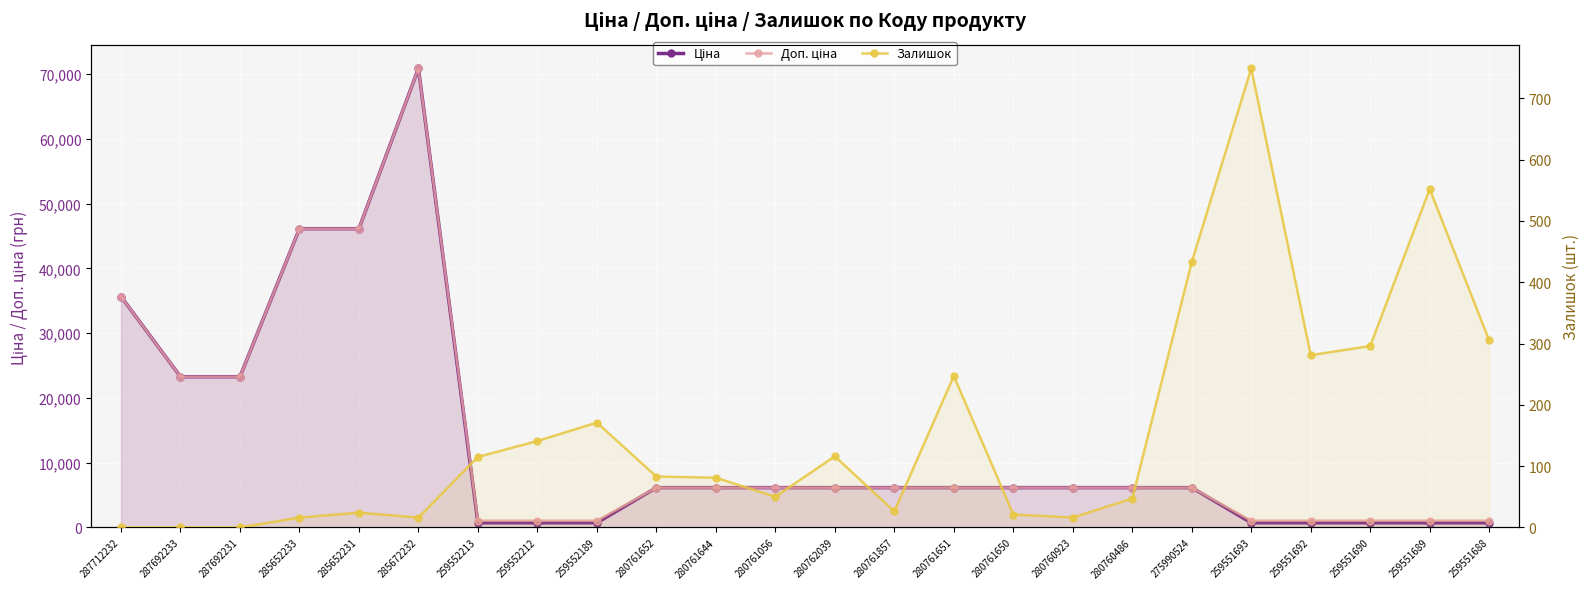

Which category has the lowest value in the Доп. ціна series?

259552213